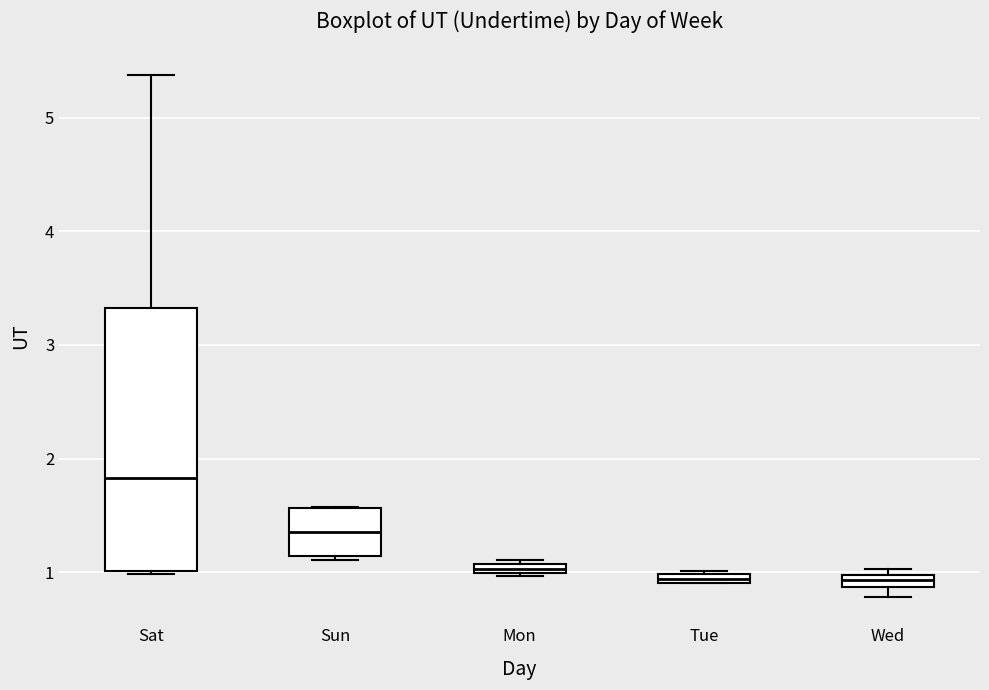

Comparing the boxes themselves (not the whiskers), which one is the tallest?

Sat